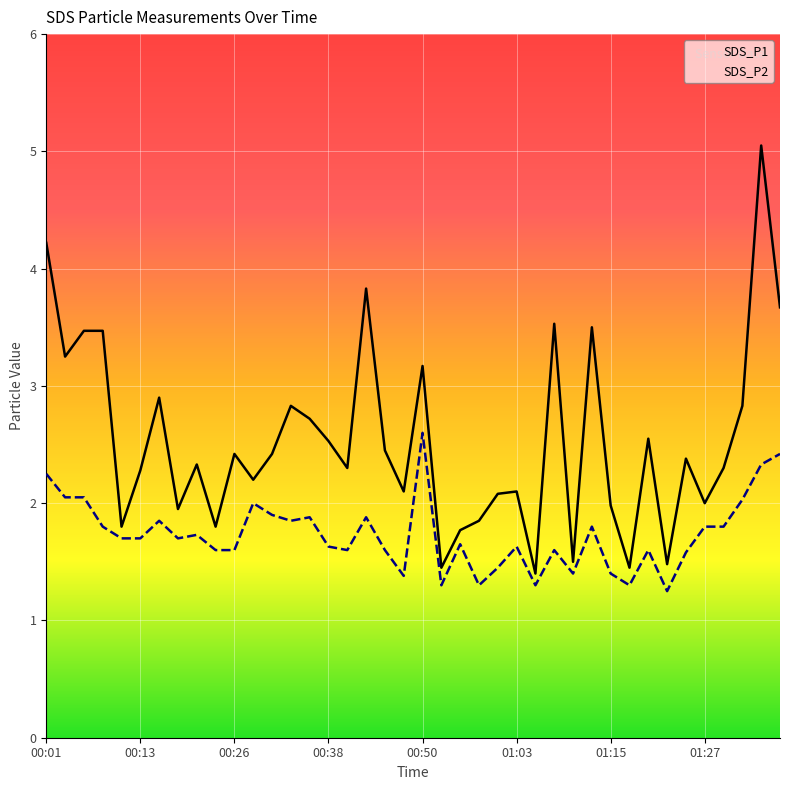

How many data points in SDS_P1 are less than 2?

11